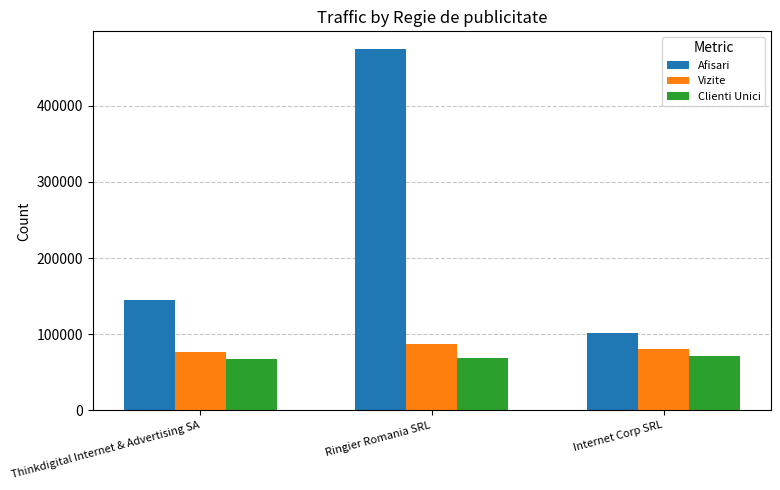

What is the label of the 1st bar from the left?

Thinkdigital Internet & Advertising SA